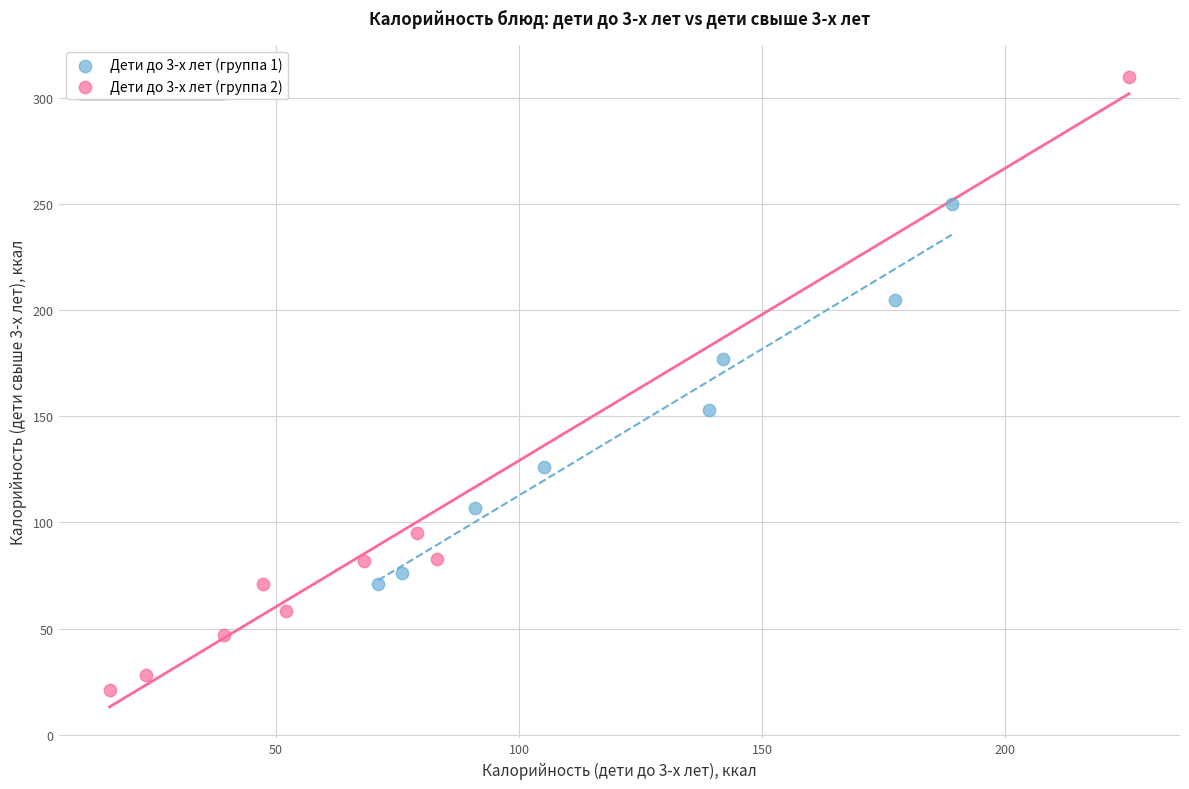

Which series contains the highest Y value?

Дети до 3-х лет (группа 2)